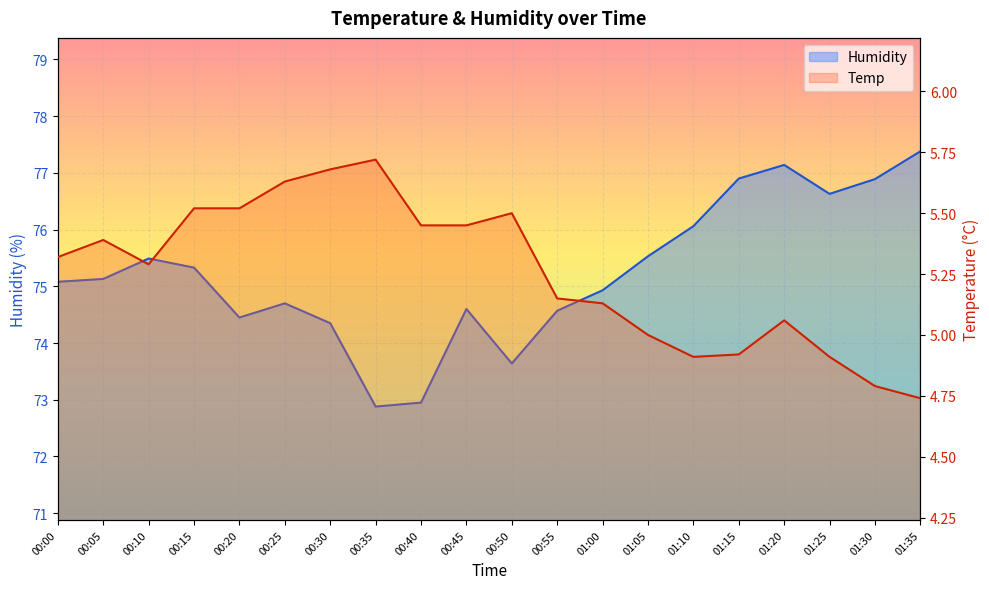

List the series in order of their overall mean, lowest first.

Temp, Humidity